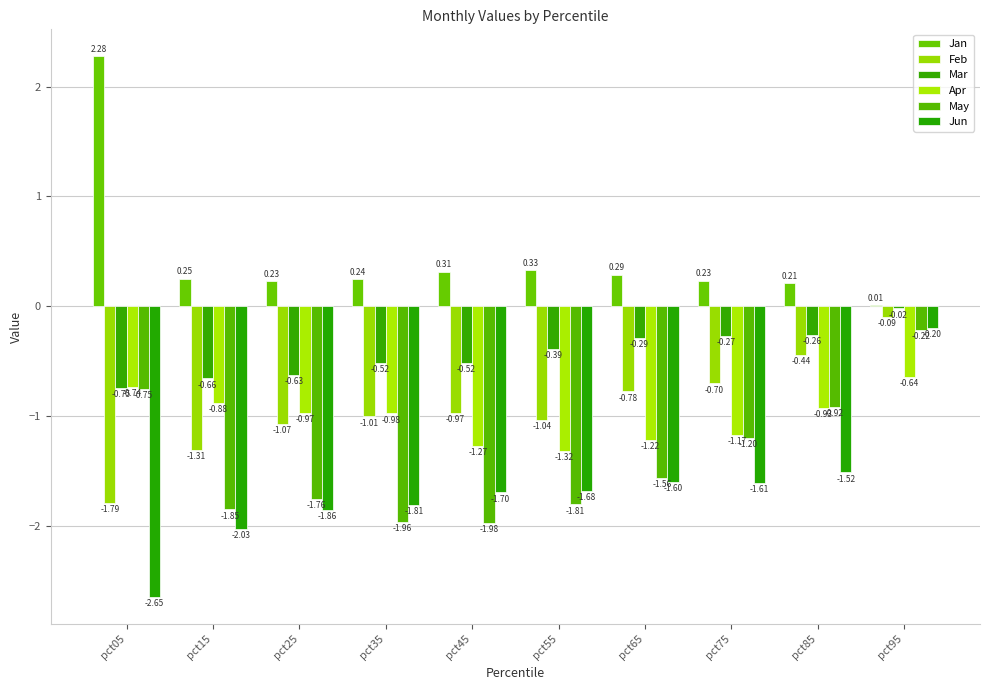

True or false: Feb has a value of -1.0 at pct55.

True